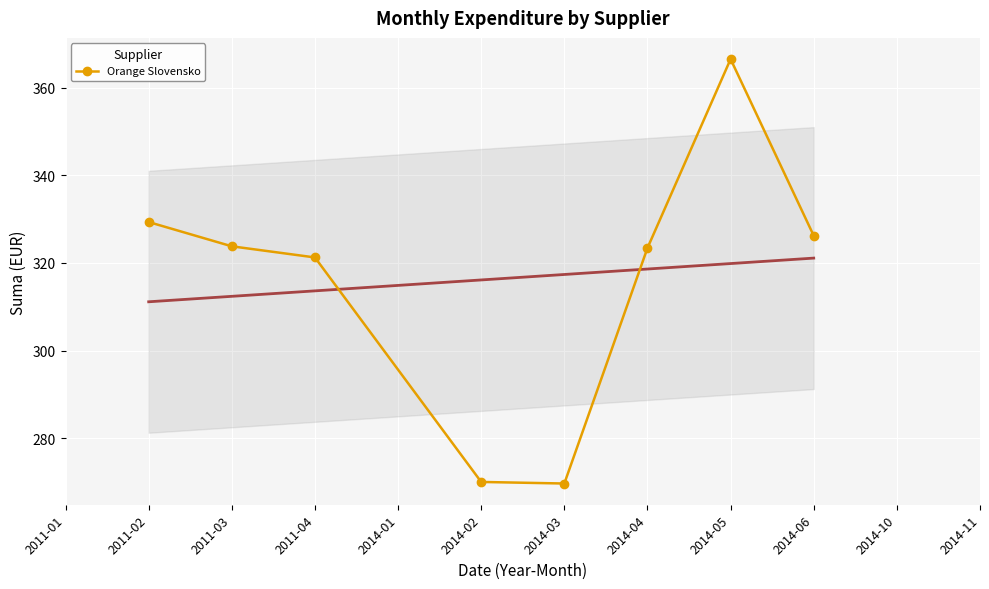

What is the highest value of the Orange Slovensko series?

366.5